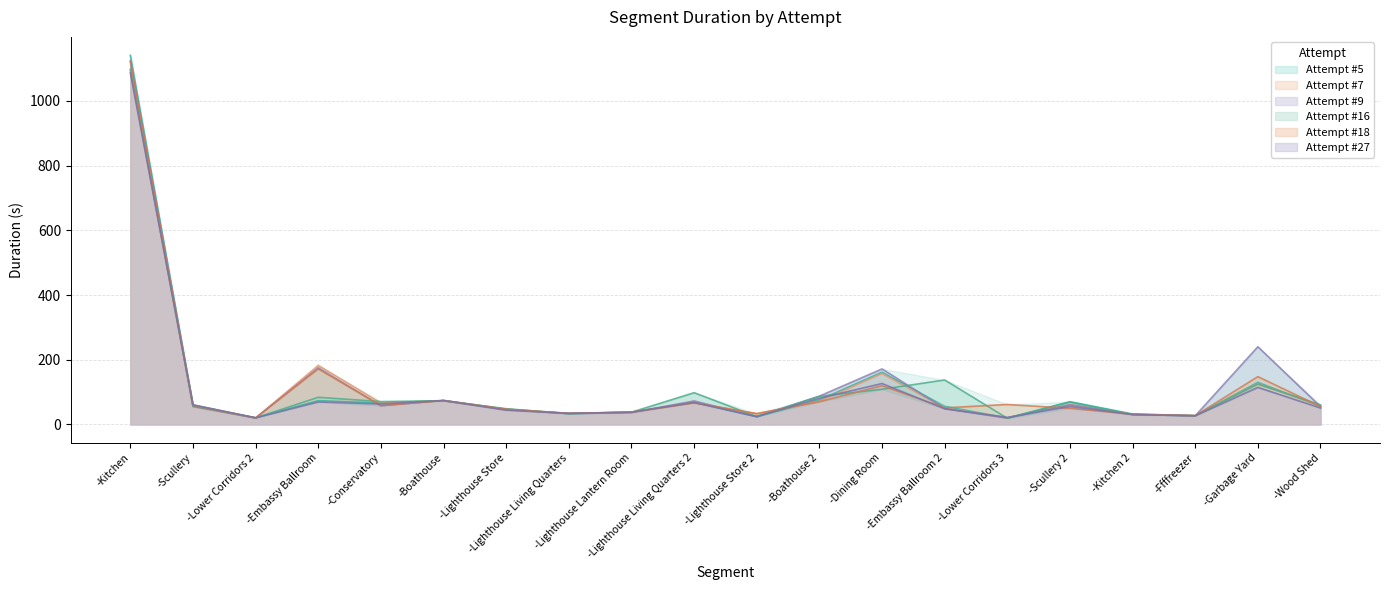

Is it true that Attempt #18 equals 1984.4 at -Kitchen?

False